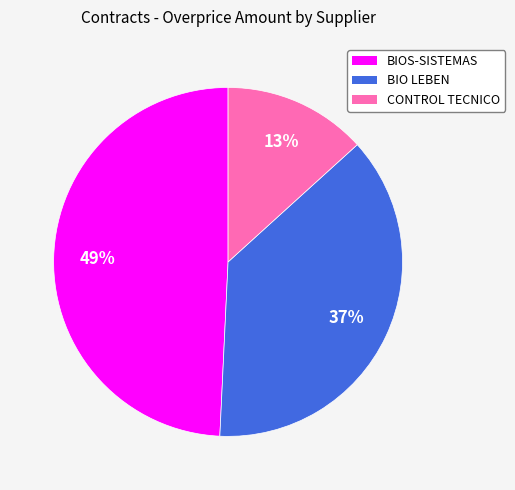

Is there any slice that represents more than half of the pie?

No